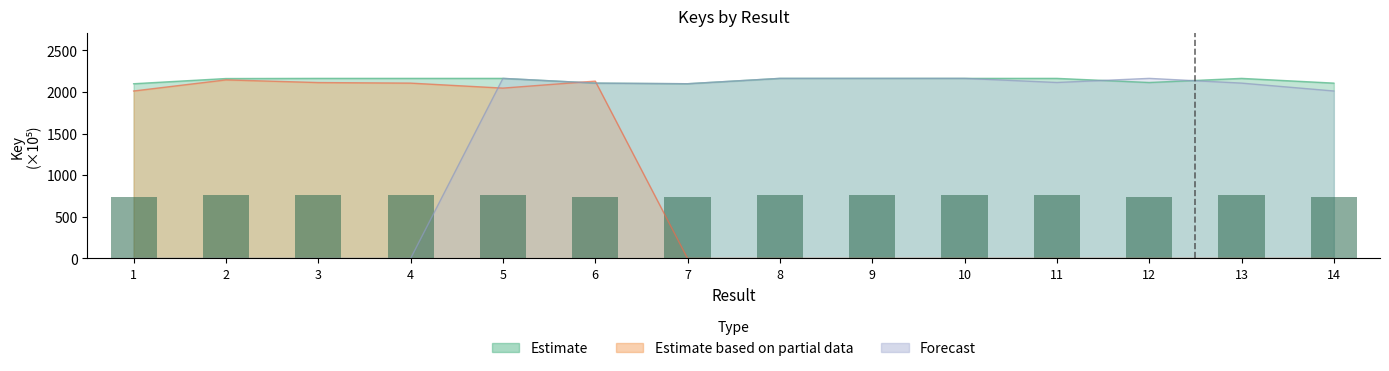

What is the greatest value displayed?

2163.5